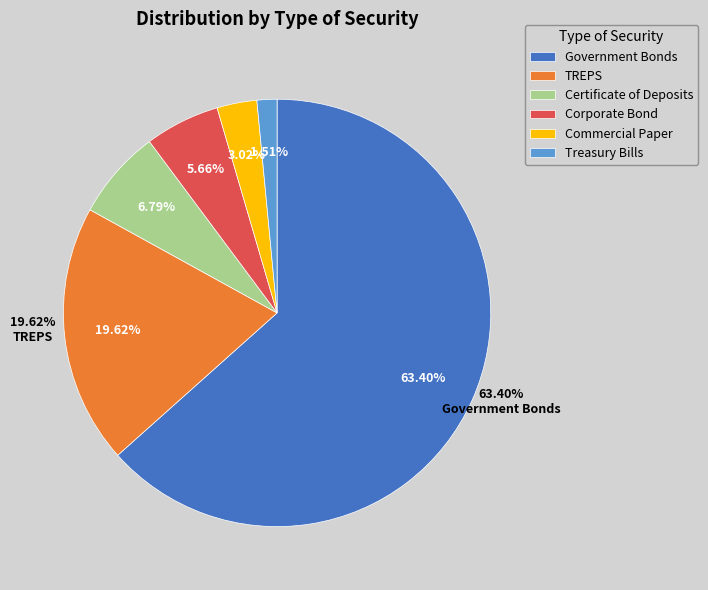

To the nearest percent, what percentage of the pie is Corporate Bond?

6%